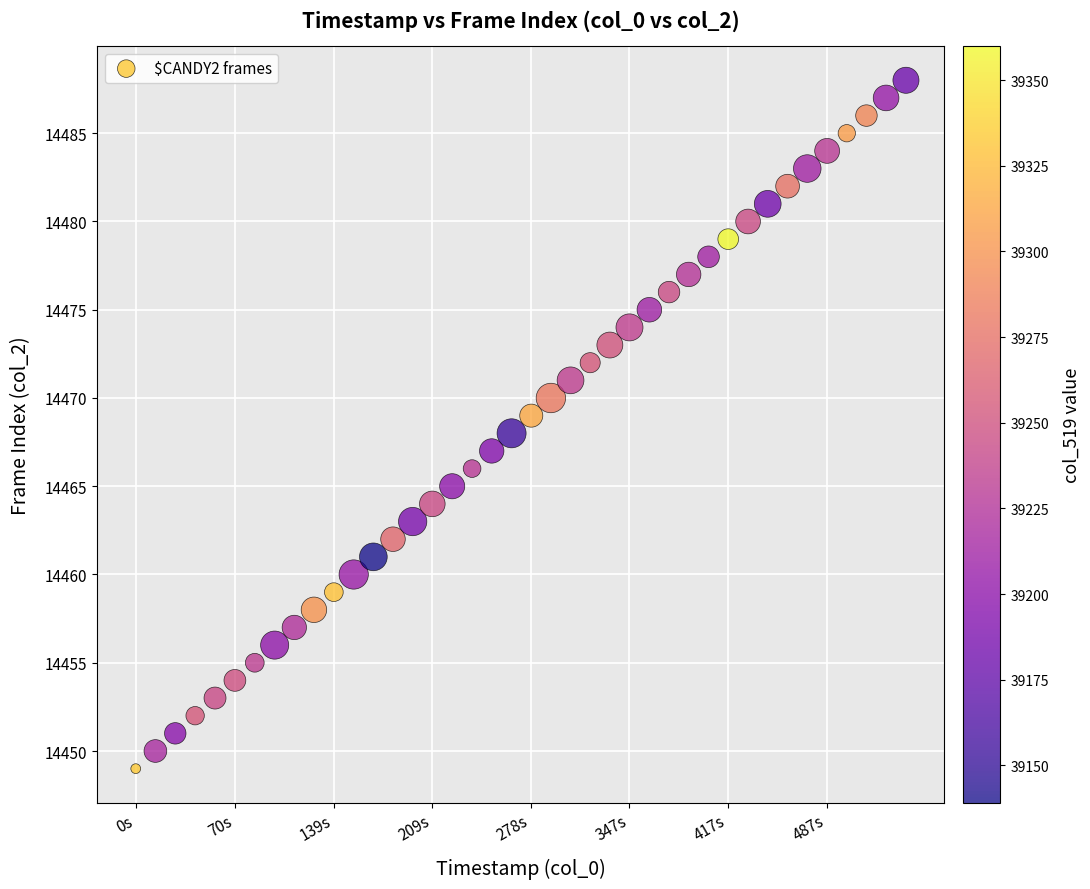

What is the range of Y values (max minus min)?

39